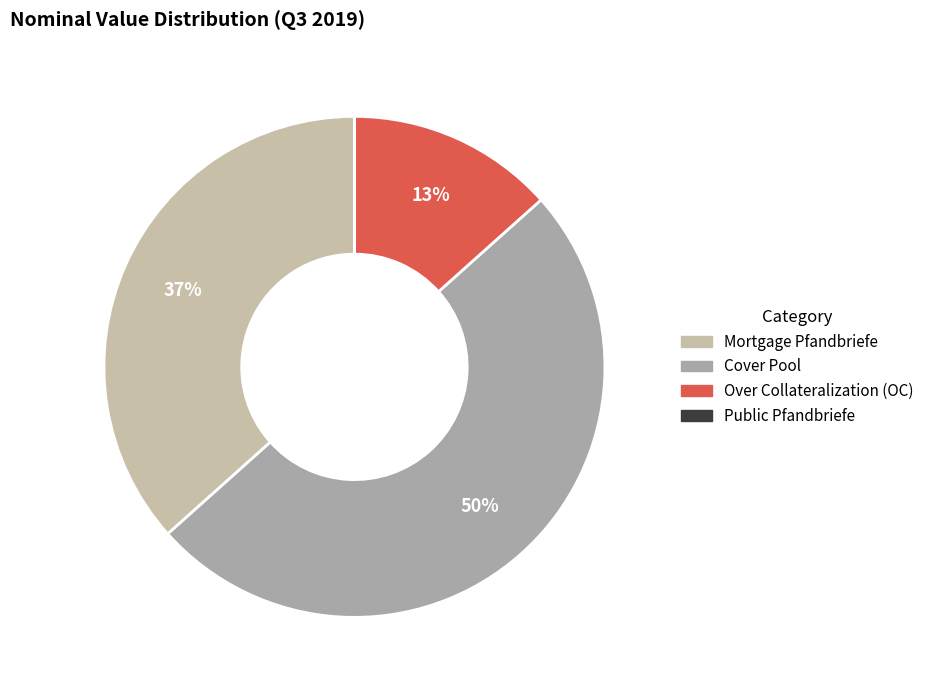

What is the total percentage of Public Pfandbriefe and Cover Pool?

50.0%